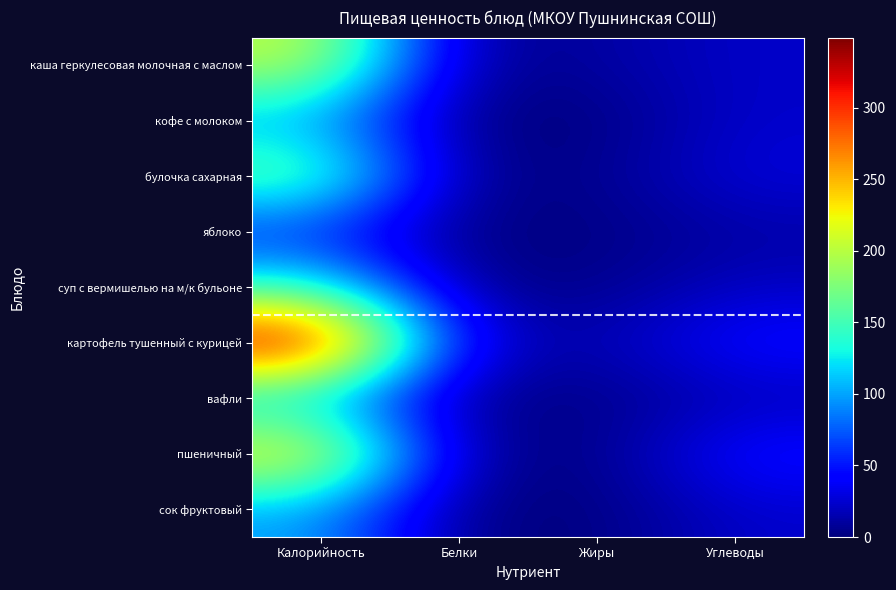

Reading left to right, what are all the values shown in this chart?

каша геркулесовая молочная с маслом: Калорийность=205	Белки=6	Жиры=10	Углеводы=23
кофе с молоком: Калорийность=100	Белки=0	Жиры=0	Углеводы=24
булочка сахарная: Калорийность=171	Белки=4	Жиры=4	Углеводы=29
яблоко: Калорийность=53	Белки=1	Жиры=1	Углеводы=12
суп с вермишелью на м/к бульоне: Калорийность=139	Белки=4	Жиры=4	Углеводы=21
картофель тушенный с курицей: Калорийность=349	Белки=31	Жиры=12	Углеводы=47
вафли: Калорийность=106	Белки=3	Жиры=3	Углеводы=17
пшеничный: Калорийность=235	Белки=8	Жиры=1	Углеводы=48
сок фруктовый: Калорийность=100	Белки=1	Жиры=0	Углеводы=24